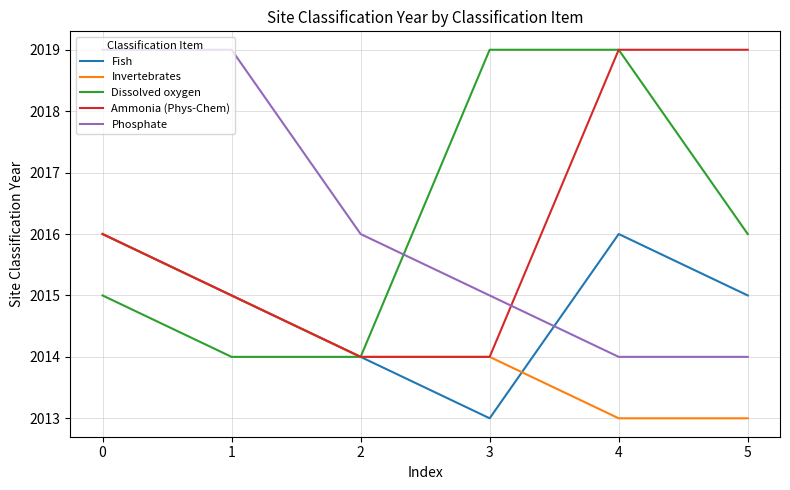

Which series ends up on top after the final intersection of Fish and Phosphate?

Fish